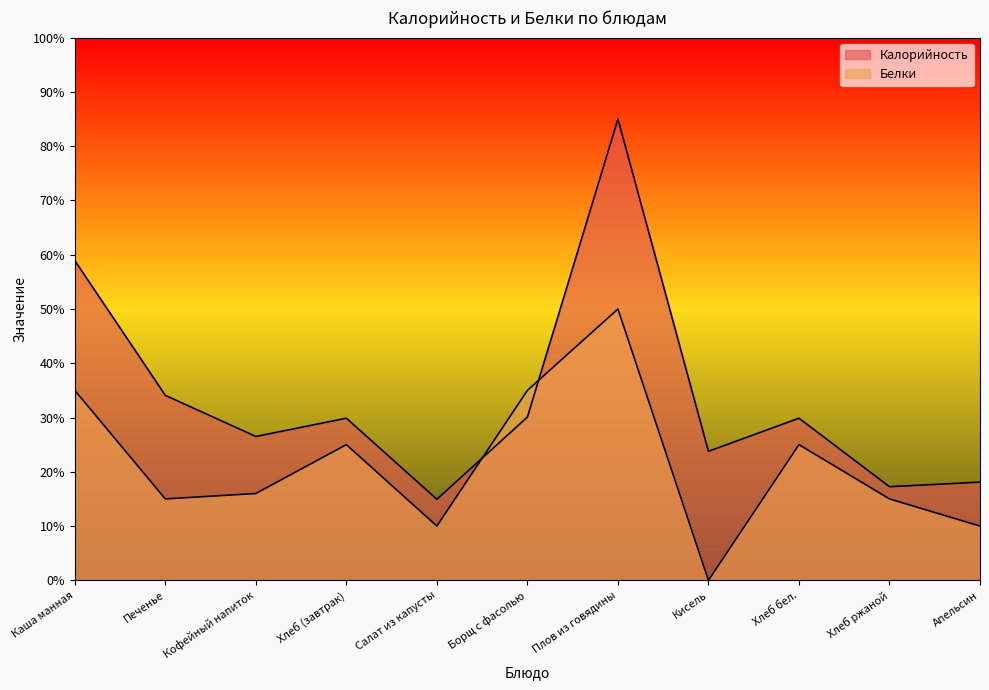

How many data points in Белки are above 48?

5